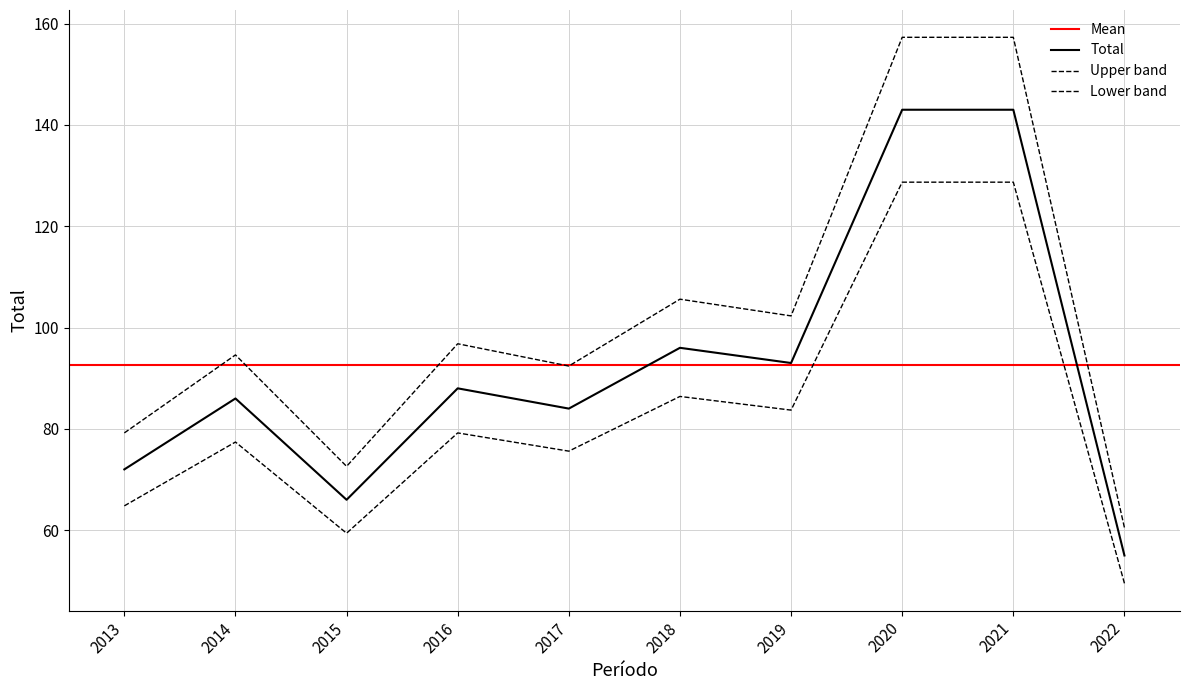

What is the value of the 2nd point from the left?

86